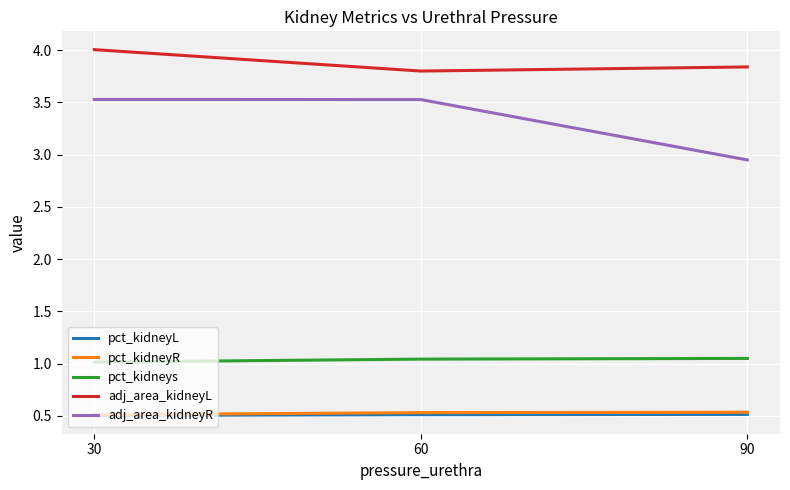

What is the spread (max minus min) of values at 60?

3.3